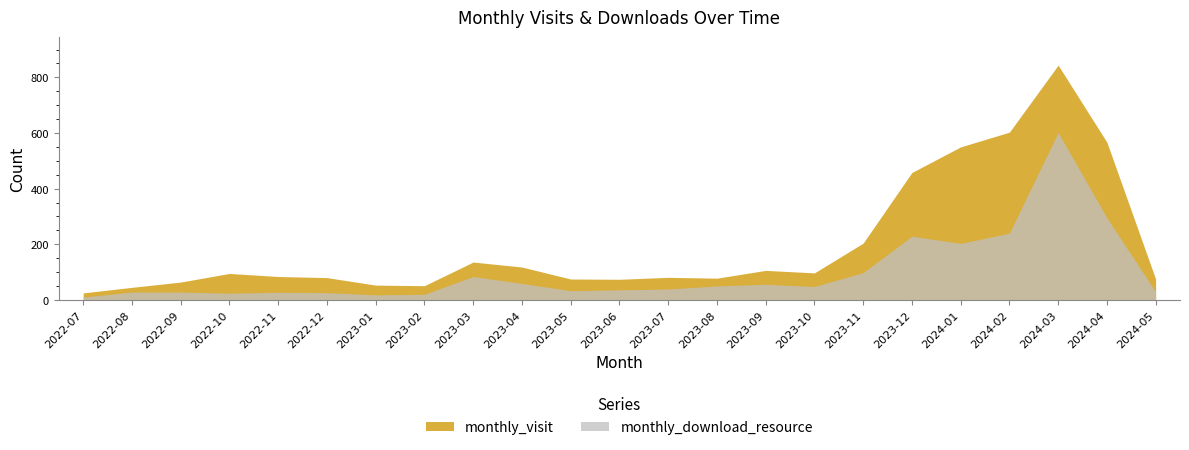

How many lines are shown in the chart?

2